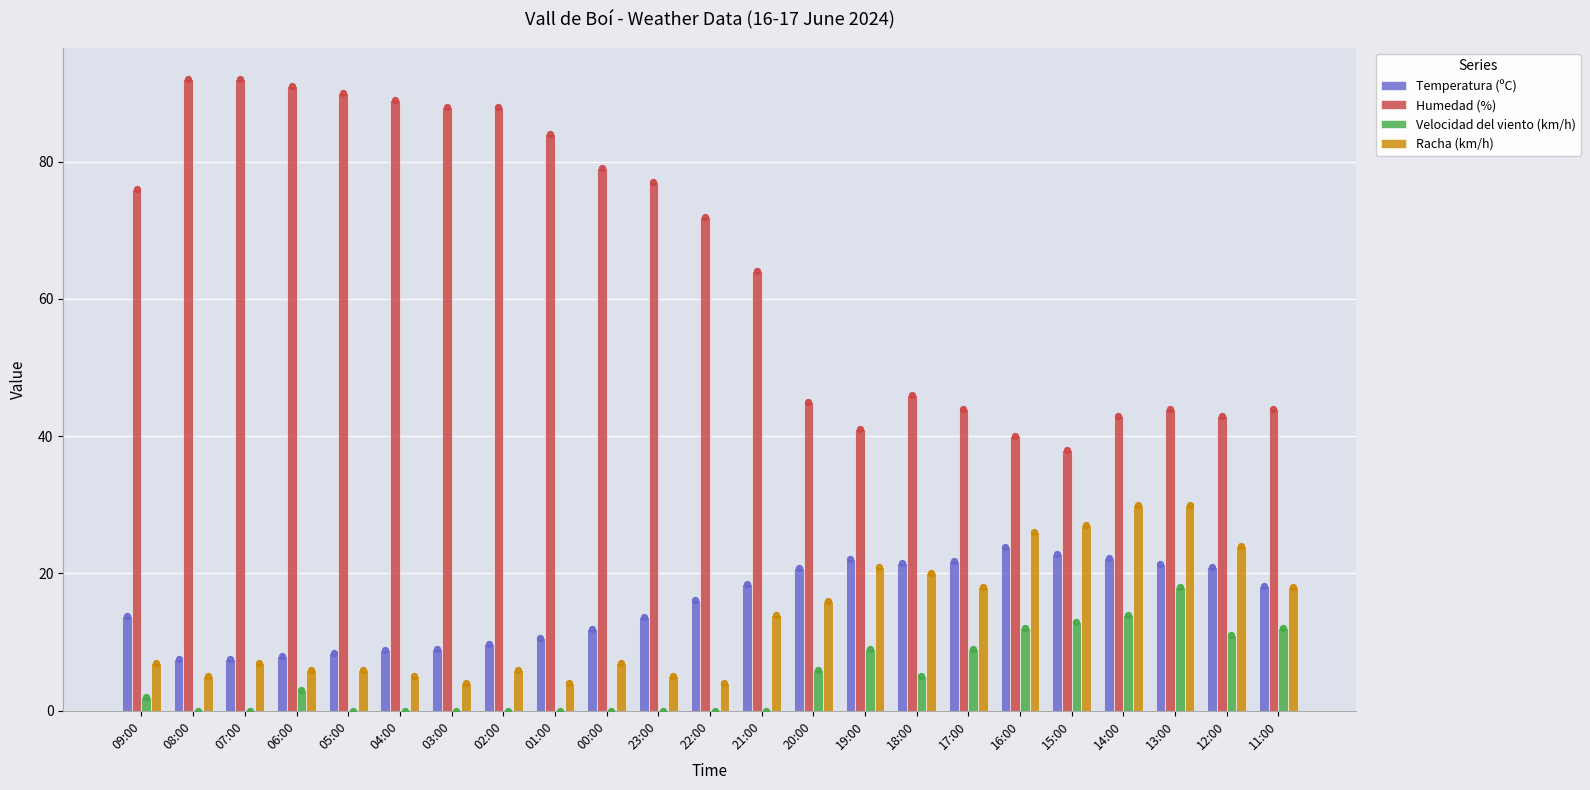

What is the total value across all series at 15:00?

100.9